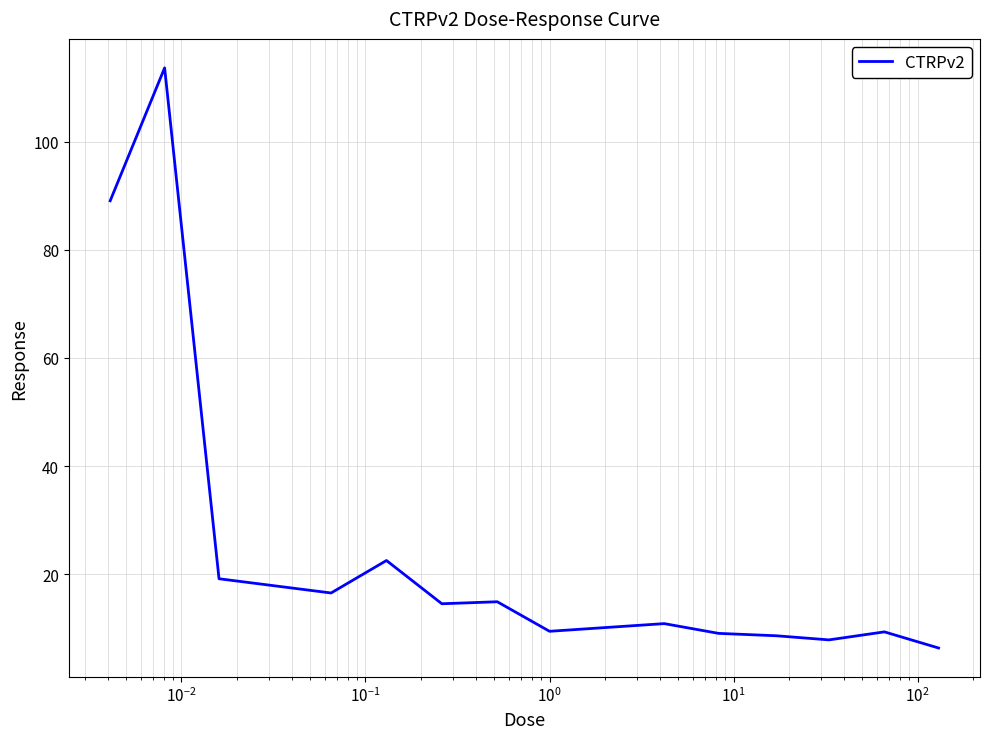

What is the difference between the maximum and minimum values?

107.2